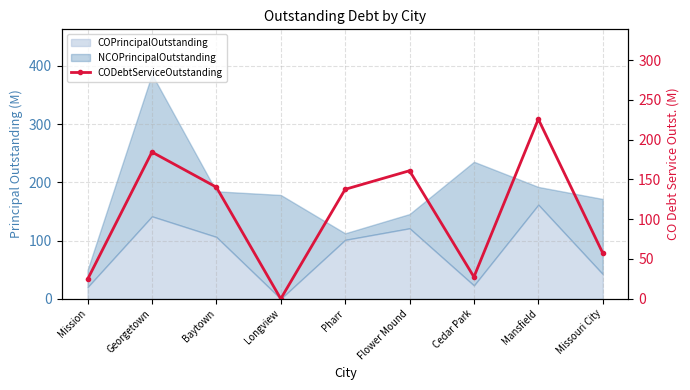

Is it true that the value at Mission is 40.1?

False